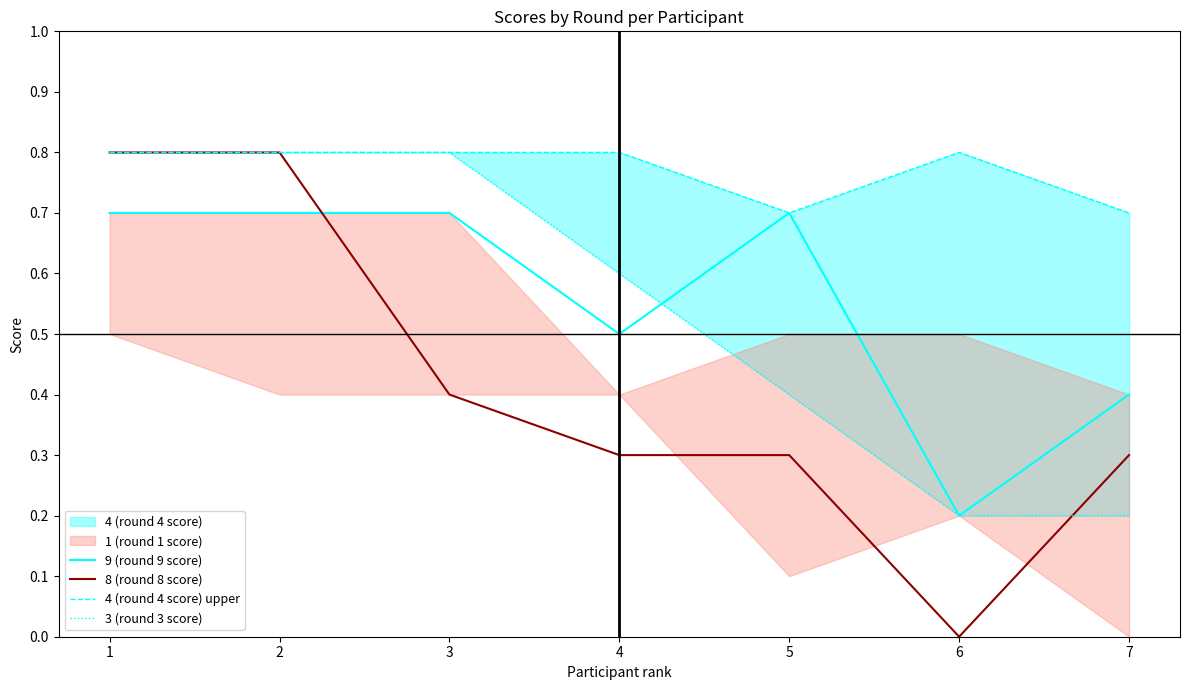

How many distinct data groups are displayed?

4